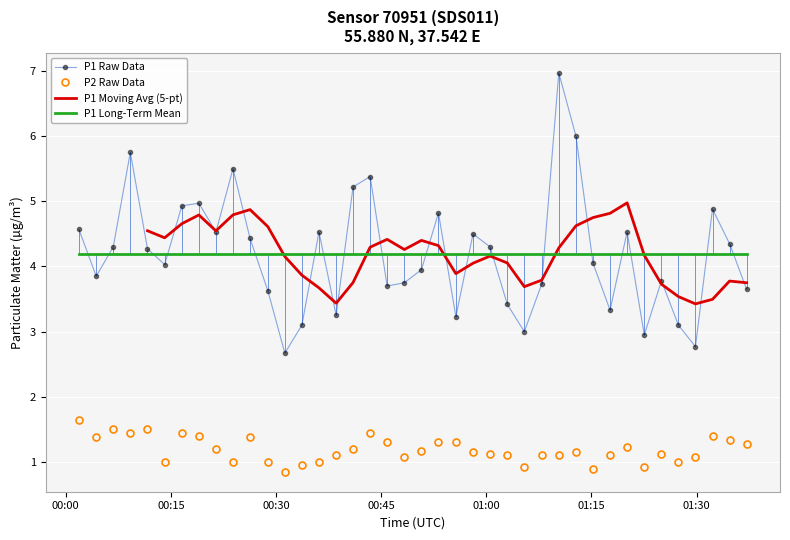

True or false: P1 Long-Term Mean and P1 Raw Data cross at least once.

True